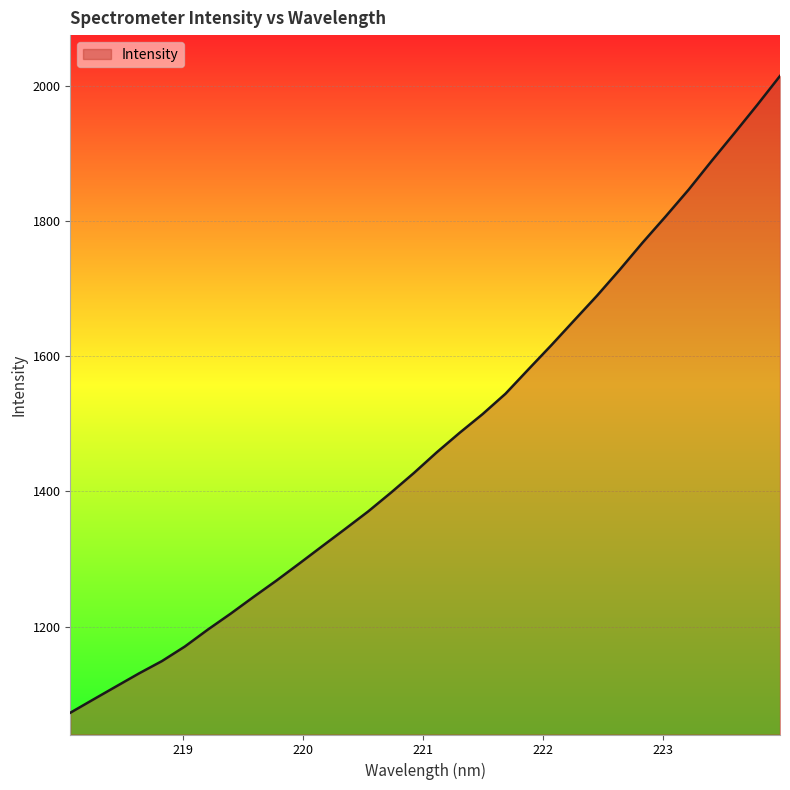

What is the greatest value displayed?

2014.8